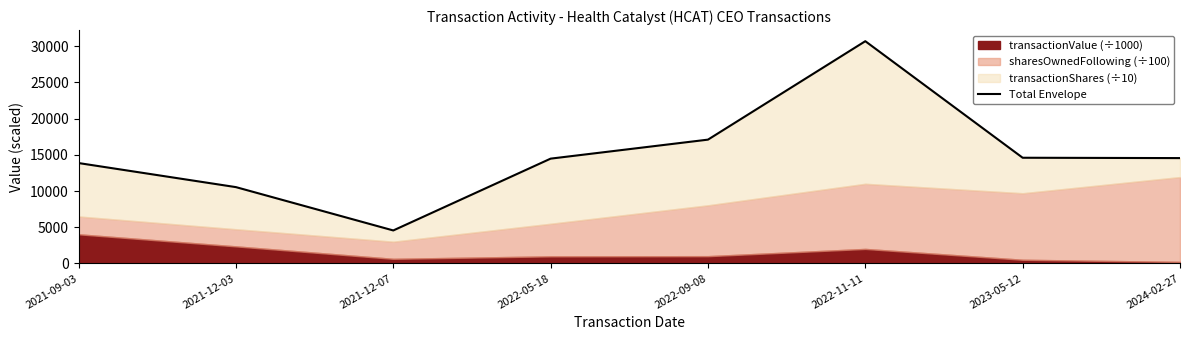

List the labels in order of value, largest first.

2022-11-11, 2022-09-08, 2023-05-12, 2024-02-27, 2022-05-18, 2021-09-03, 2021-12-03, 2021-12-07